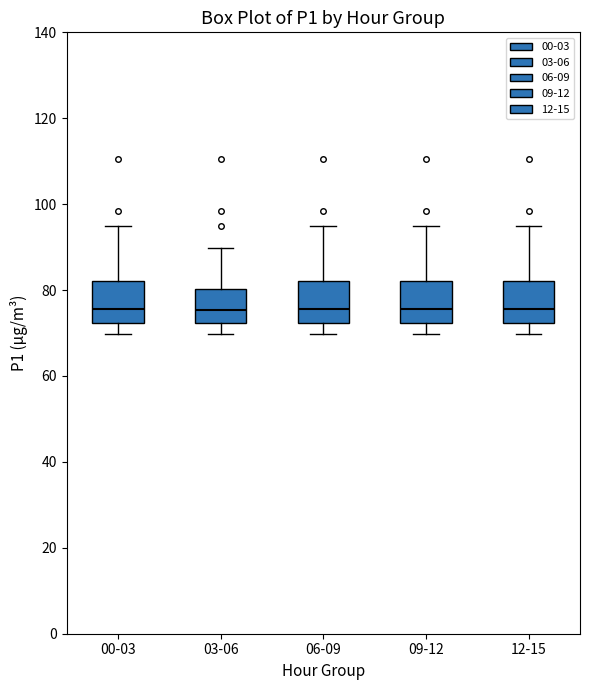

Reading left to right, transcribe this box plot: for each box, give where its median line is, the range the box spans, and where its two whiskers end, as read against the y-axis. The values are not printed on the chart, so give them approximately, as read against the axis.

00-03: median 76, box 72 to 82, whiskers 70 to 94
03-06: median 76, box 72 to 80, whiskers 70 to 90
06-09: median 76, box 72 to 82, whiskers 70 to 94
09-12: median 76, box 72 to 82, whiskers 70 to 94
12-15: median 76, box 72 to 82, whiskers 70 to 94